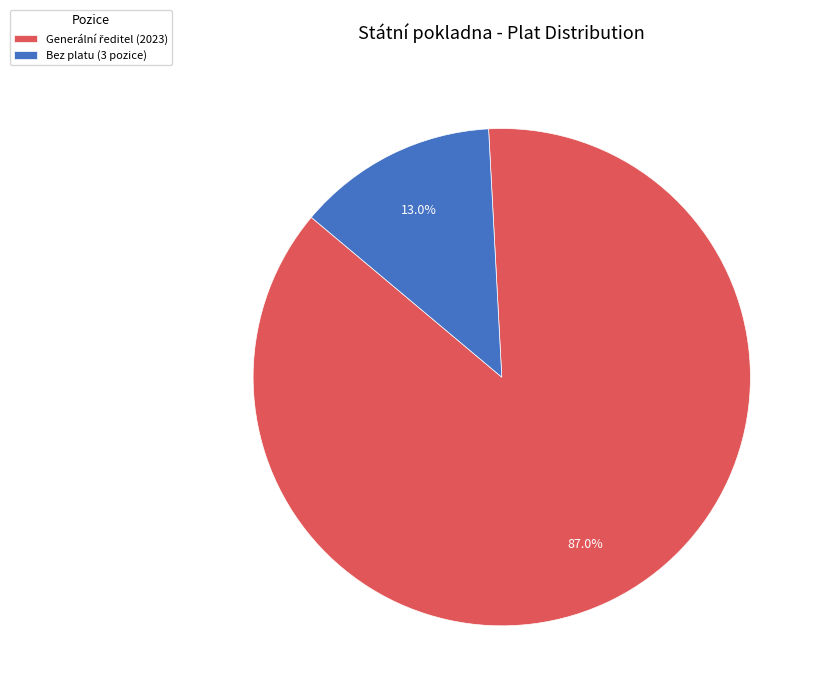

How much of the chart is everything except Bez platu (3 pozice)?

87.0%